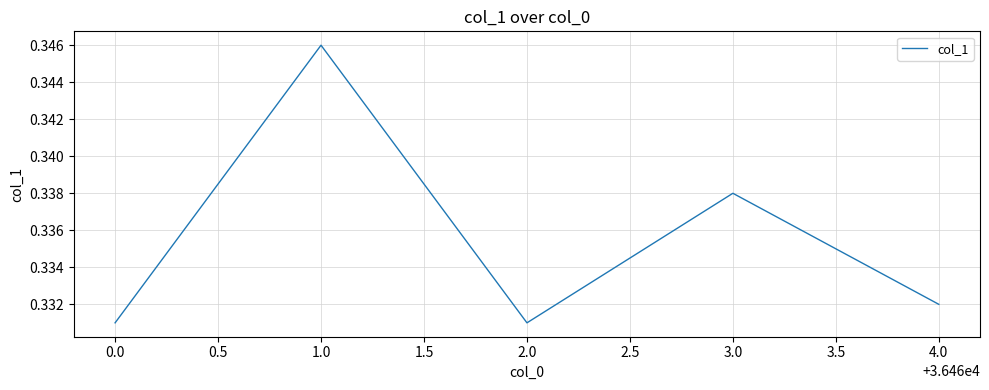

What position from the left is 1.0?

2